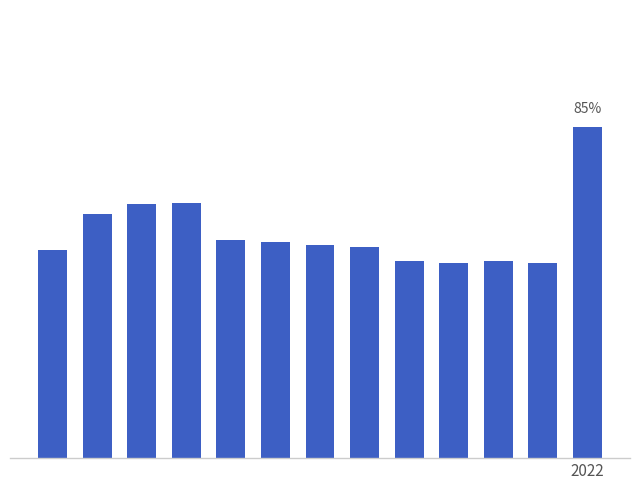

Reading right to left, transcribe all the data shown in this chart.

0.8	0.5	0.5	0.5	0.5	0.5	0.5	0.6	0.6	0.7	0.7	0.6	0.5